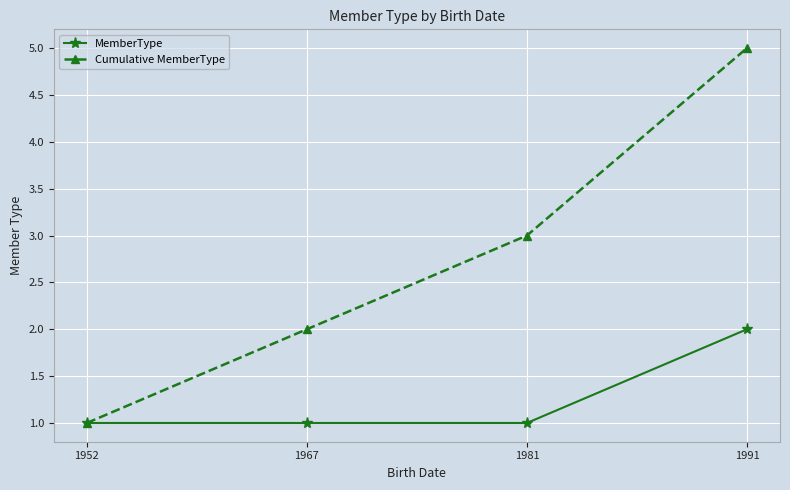

At which label does Cumulative MemberType reach its peak?

1991